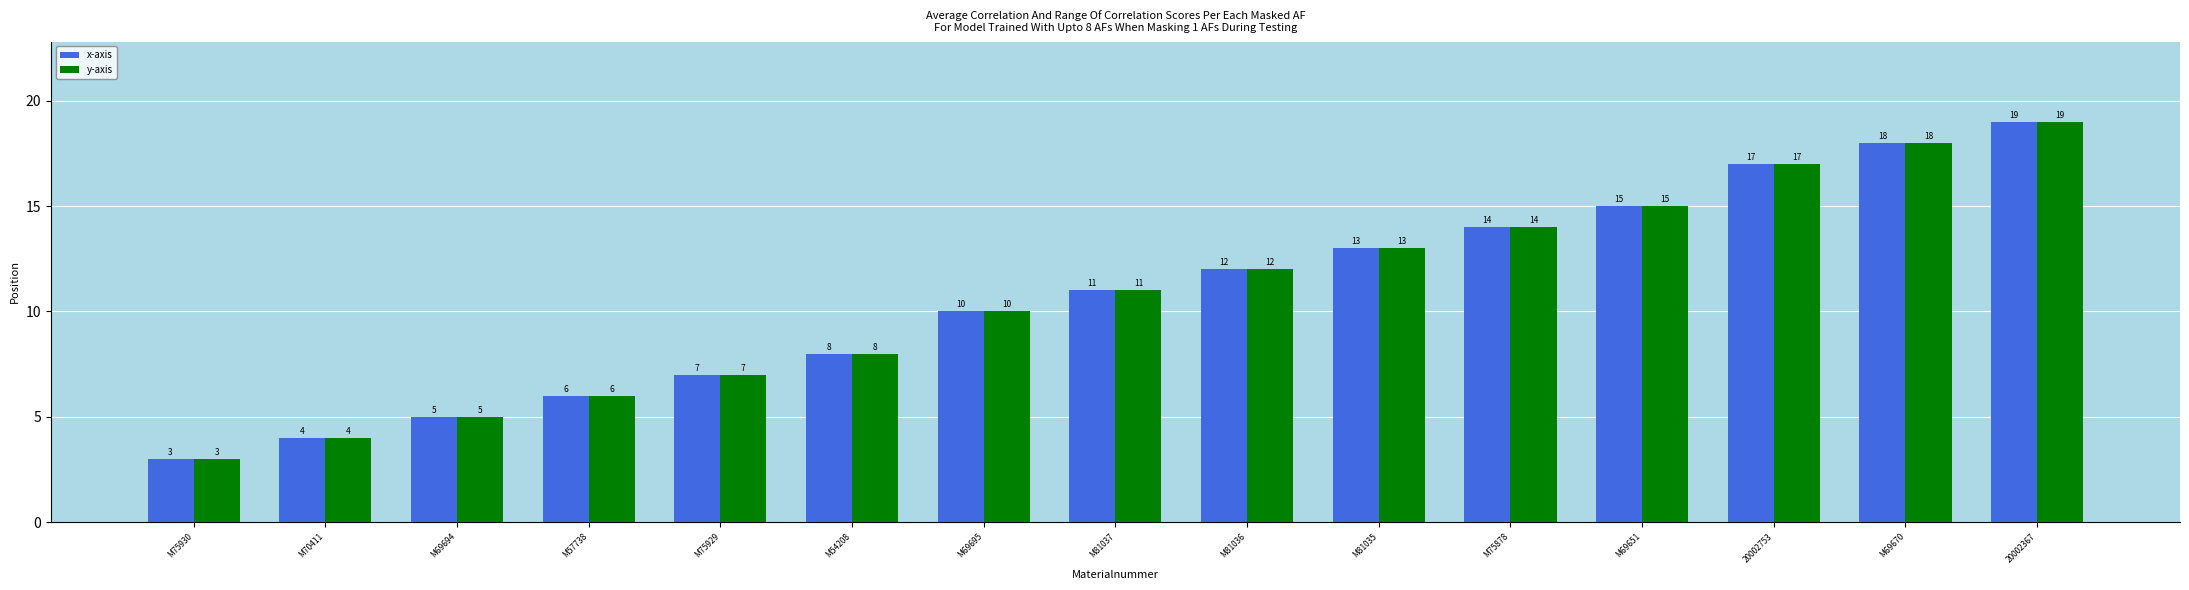

How many values in the x-axis series are below 11?

7